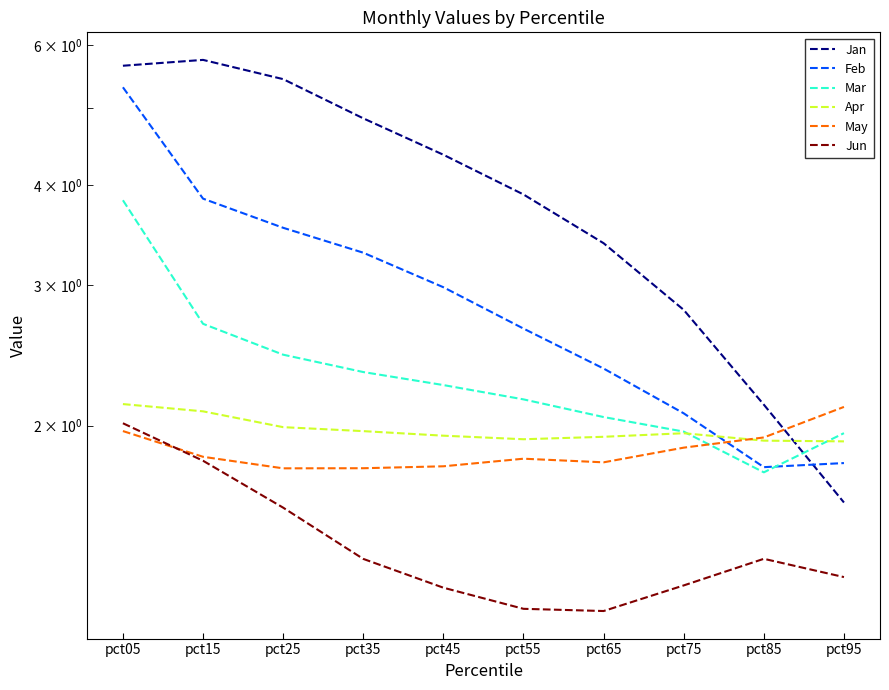

In Feb, how many points are lower than both neighbors (excluding endpoints)?

1